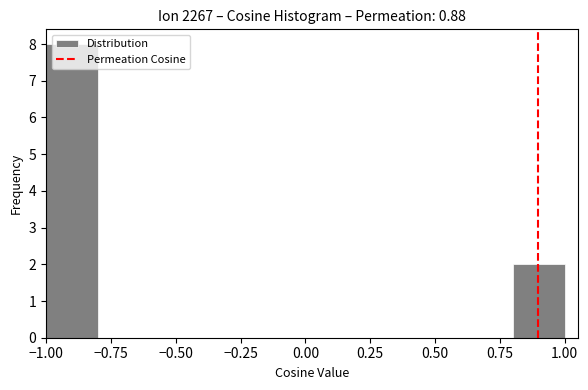

How tall is the bar that spans 0.8 to 1.0 on the x-axis? The values are not printed on the chart, so give them approximately, as read against the axis.

2